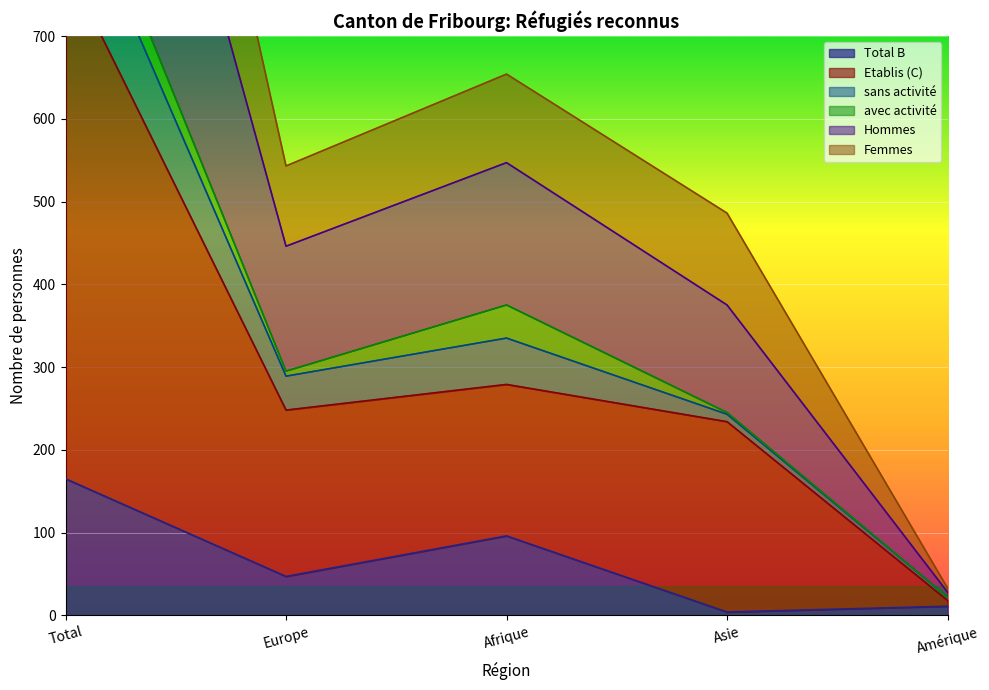

Between Total and Asie, which is larger?

Total